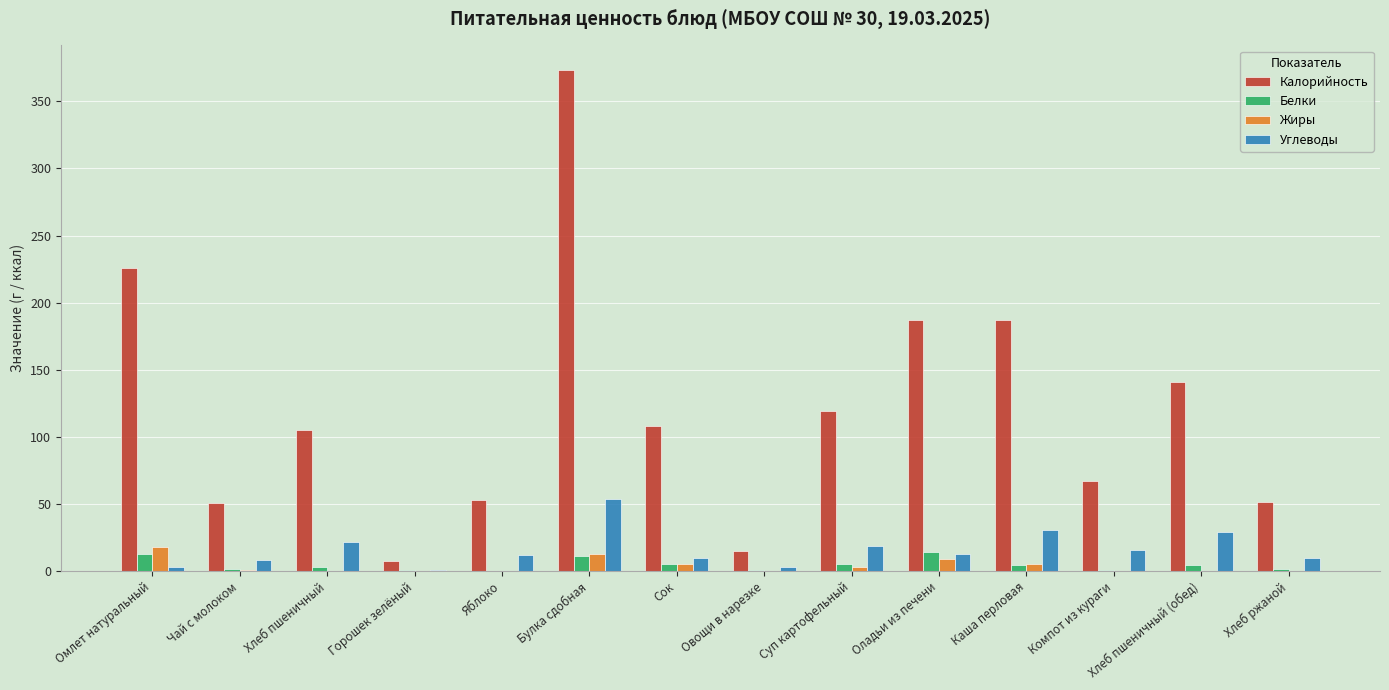

The value of Белки at Булка сдобная is 11.7. True or false?

True